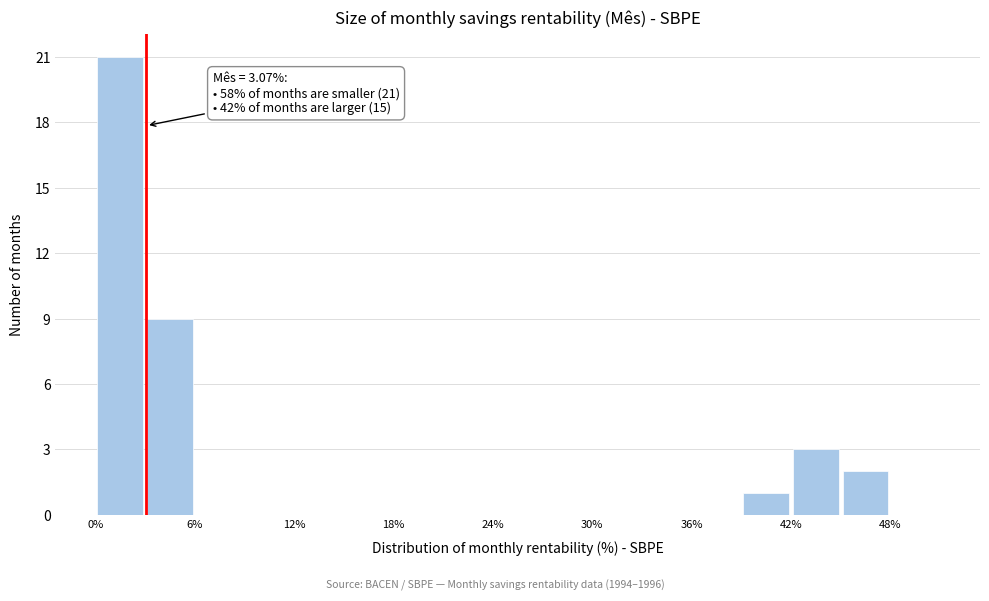

Around what value on the x-axis is the tallest bar? Give the approximate position of its centre, as read against the axis.

2